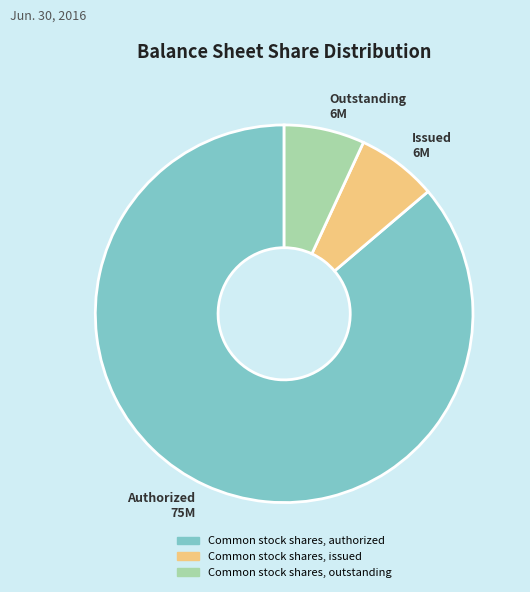

Which slice is the largest?

Common stock shares, authorized